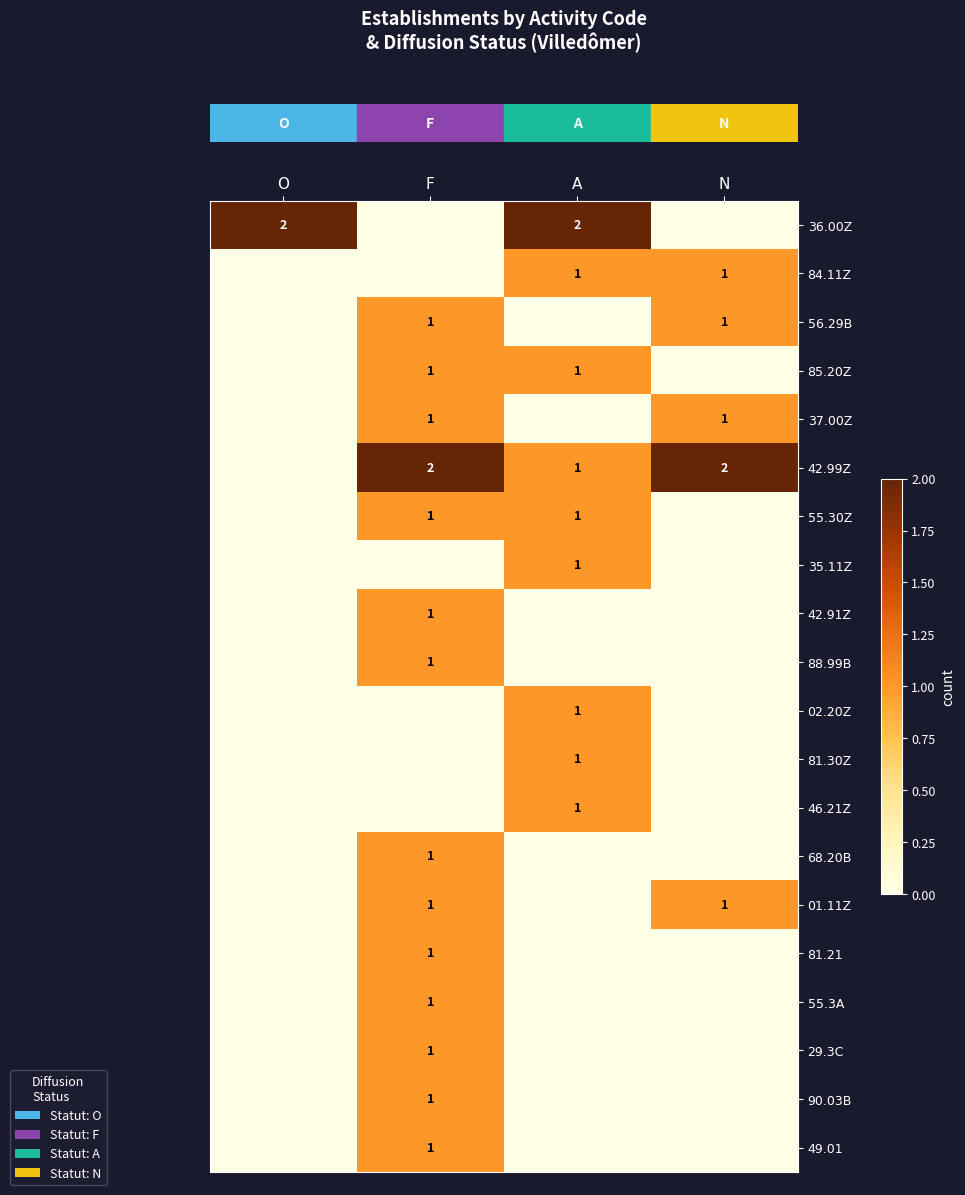

Which has a higher value, N or A?

A